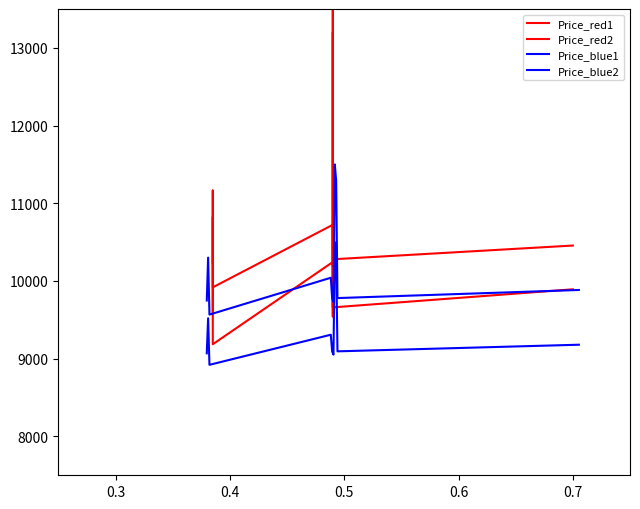

True or false: Price_blue1 has more than 0 points higher than both neighbors.

True